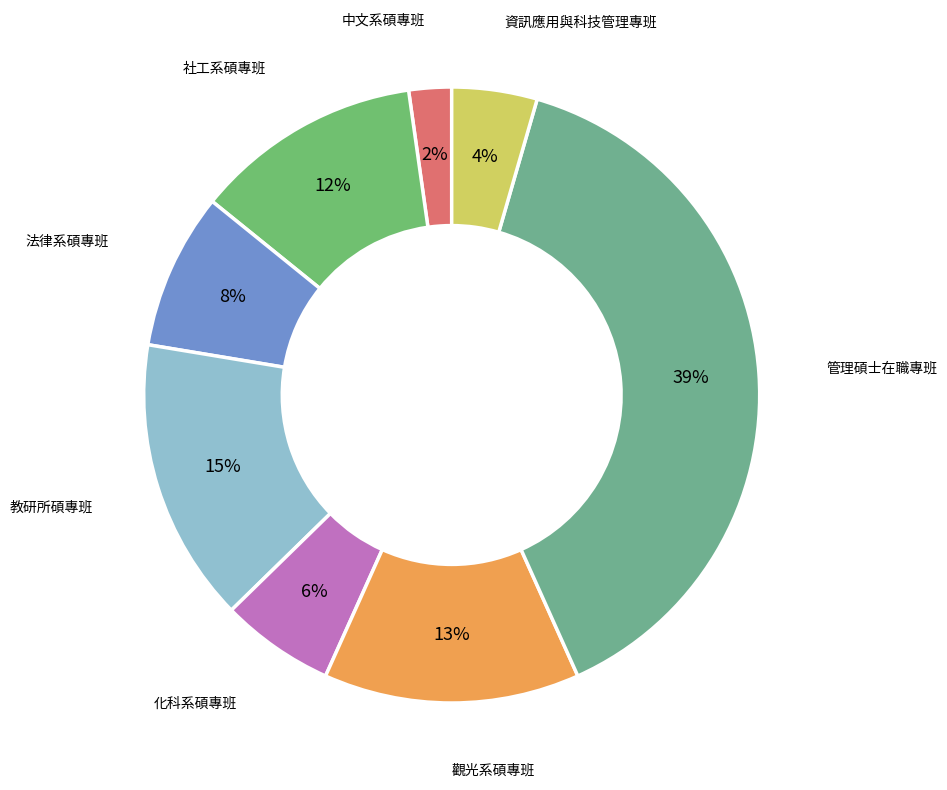

Between 教研所碩專班 and 中文系碩專班, which is larger?

教研所碩專班